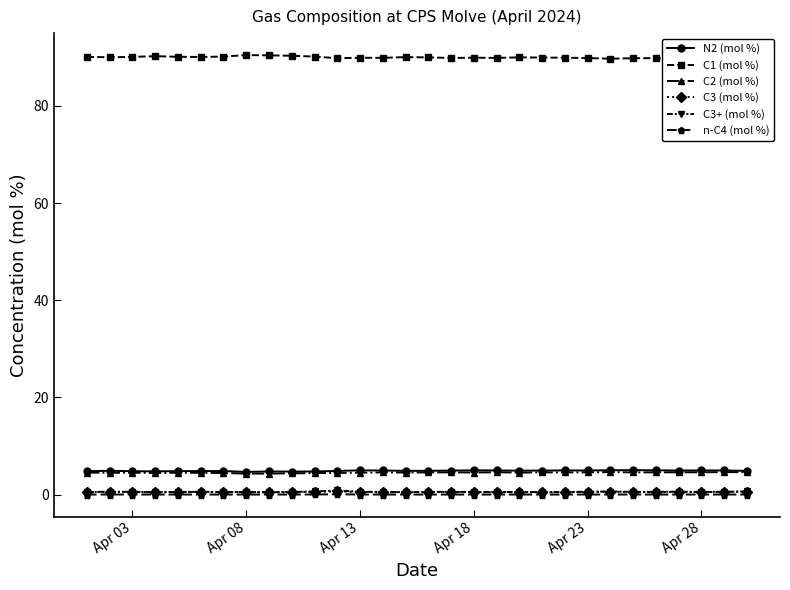

How many lines are shown in the chart?

6